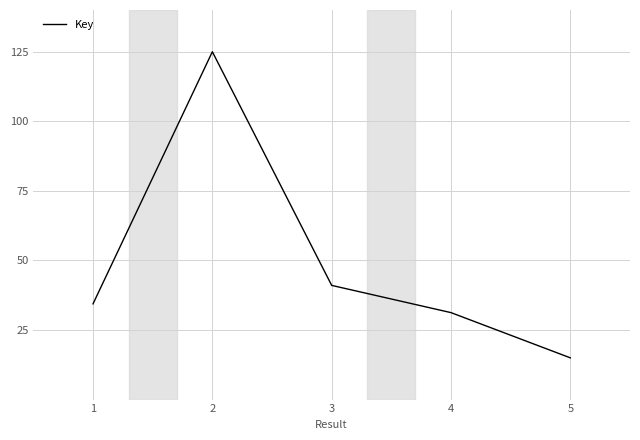

How many distinct data groups are displayed?

1